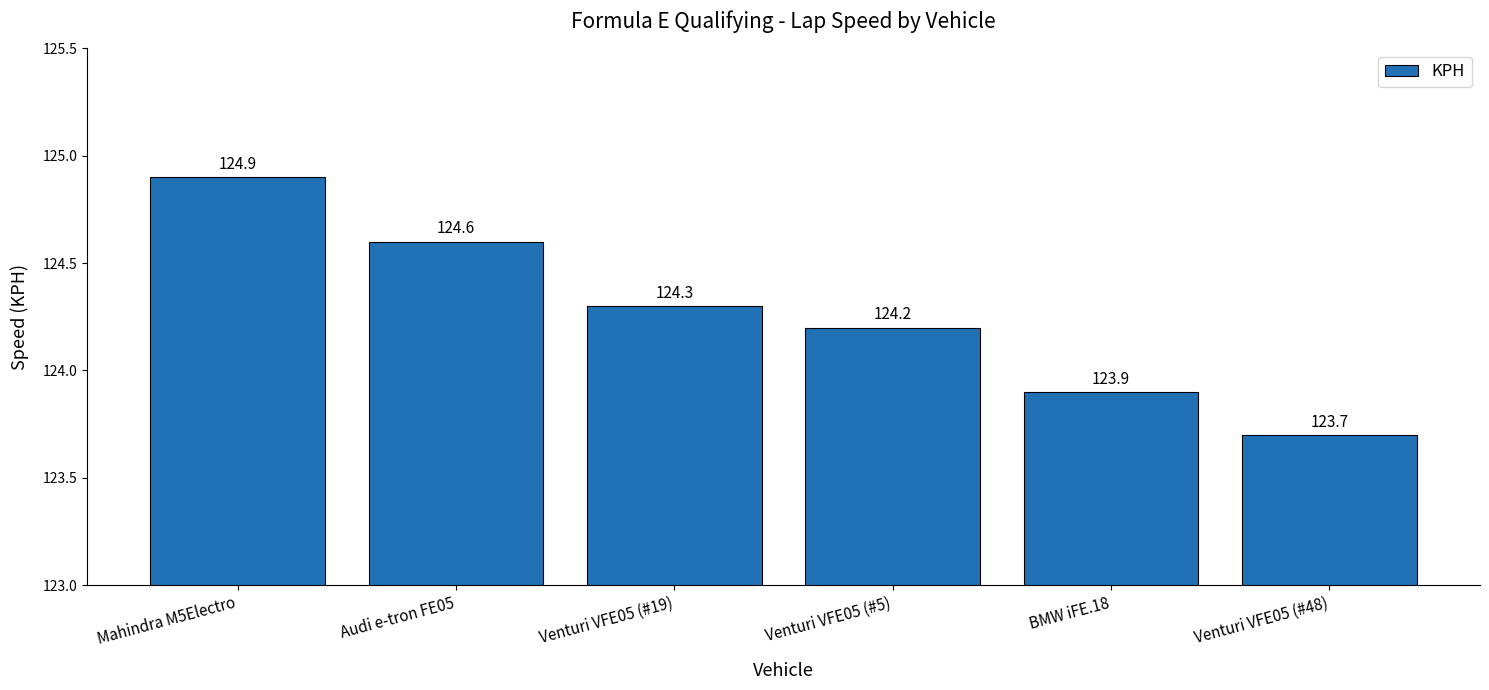

What is the difference between the maximum and minimum values?

1.2